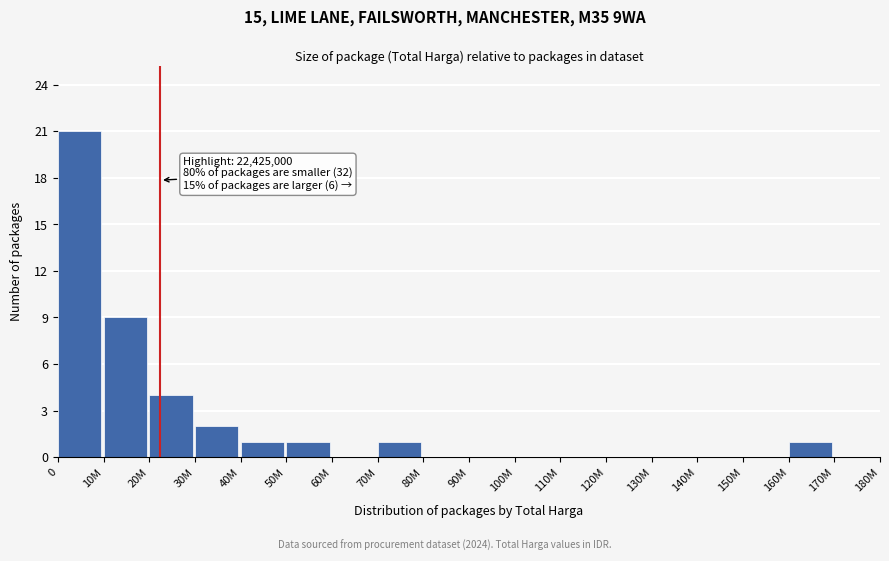

Reading left to right, what are all the values shown in this chart?

0=21	10M=9	20M=4	30M=2	40M=1	50M=1	60M=0	70M=1	80M=0	90M=0	100M=0	110M=0	120M=0	130M=0	140M=0	150M=0	160M=1	170M=0